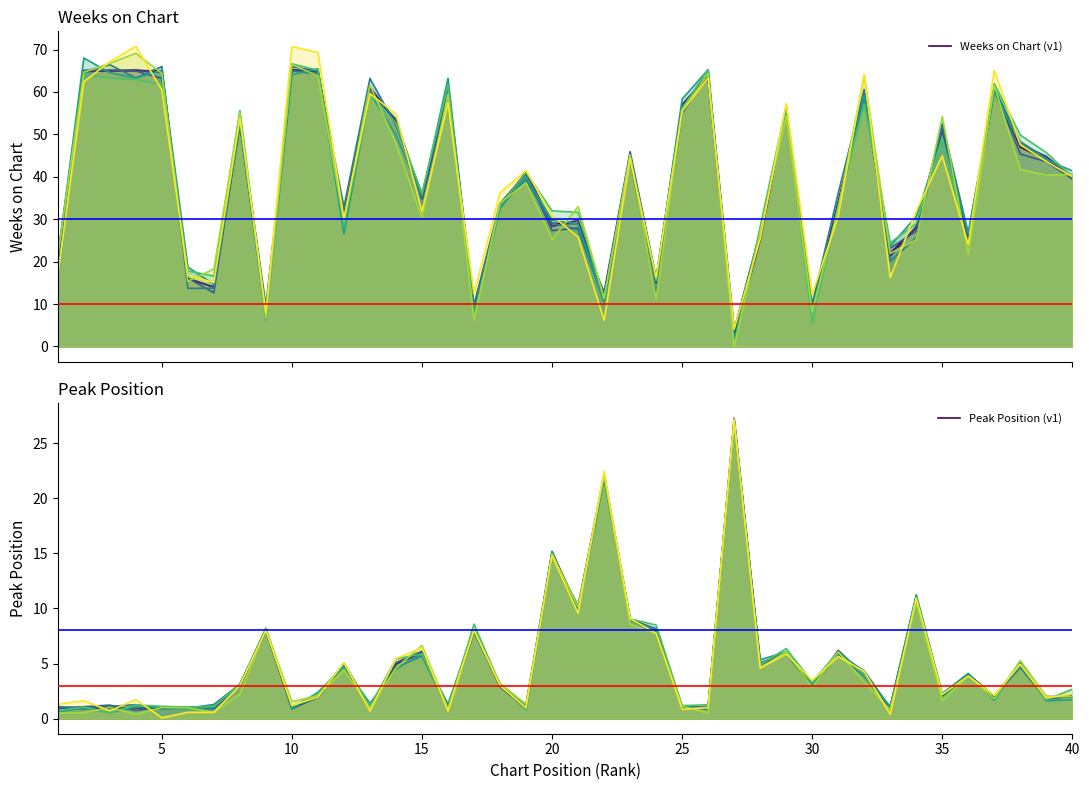

The Peak Position (v1) series shows 11 at 16. True or false?

False